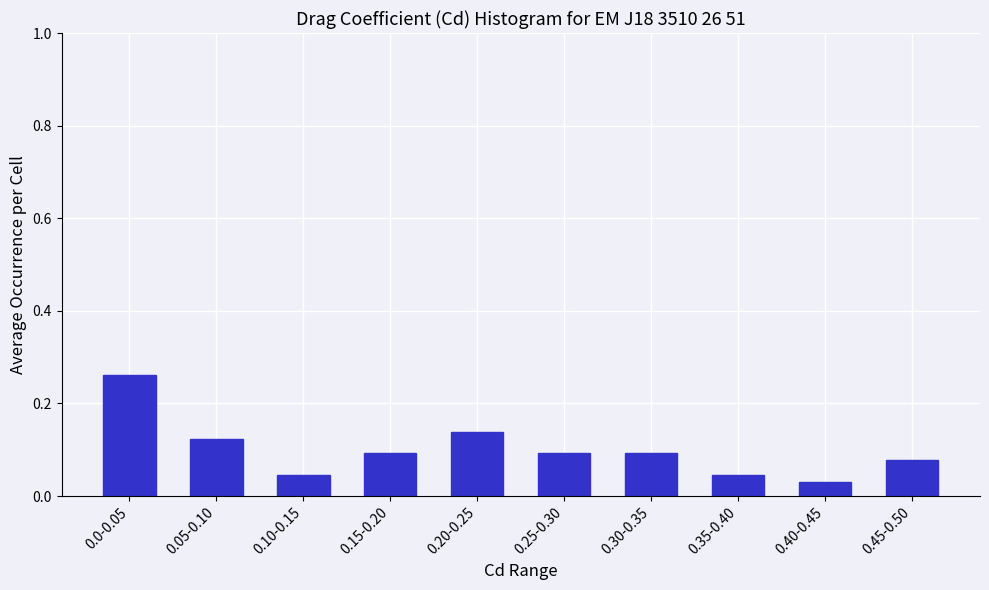

How many values are between 0 and 1?

10